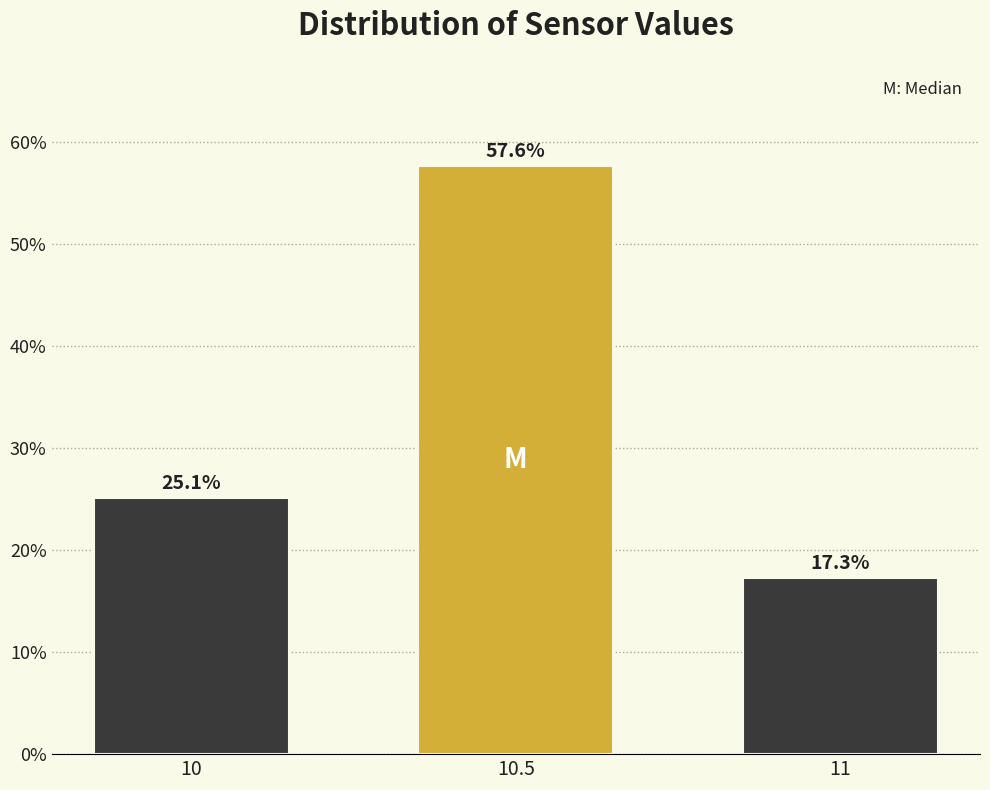

Reading left to right, what are all the values shown in this chart?

25.1	57.6	17.3